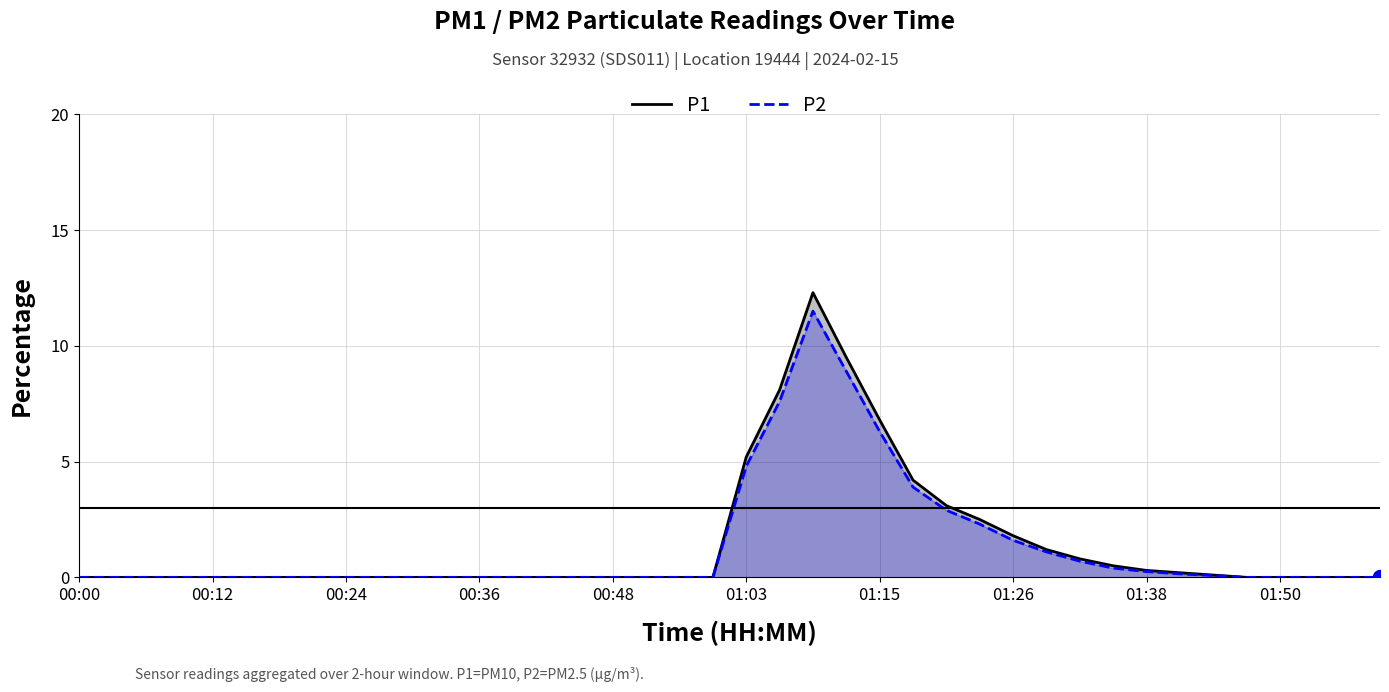

How many values in the P2 series exceed 0?

15